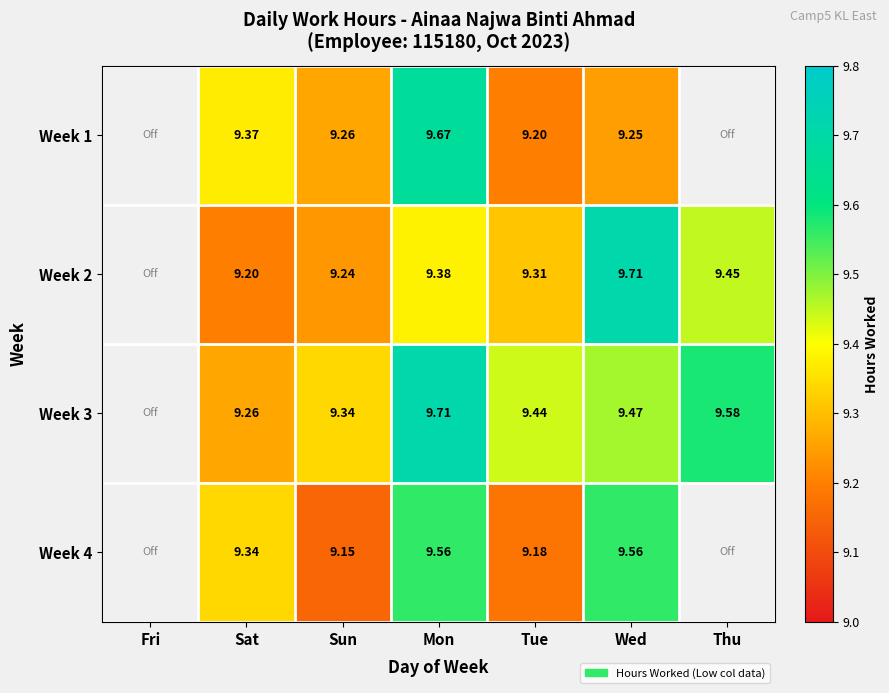

Which has a higher value, Wed or Thu?

Thu